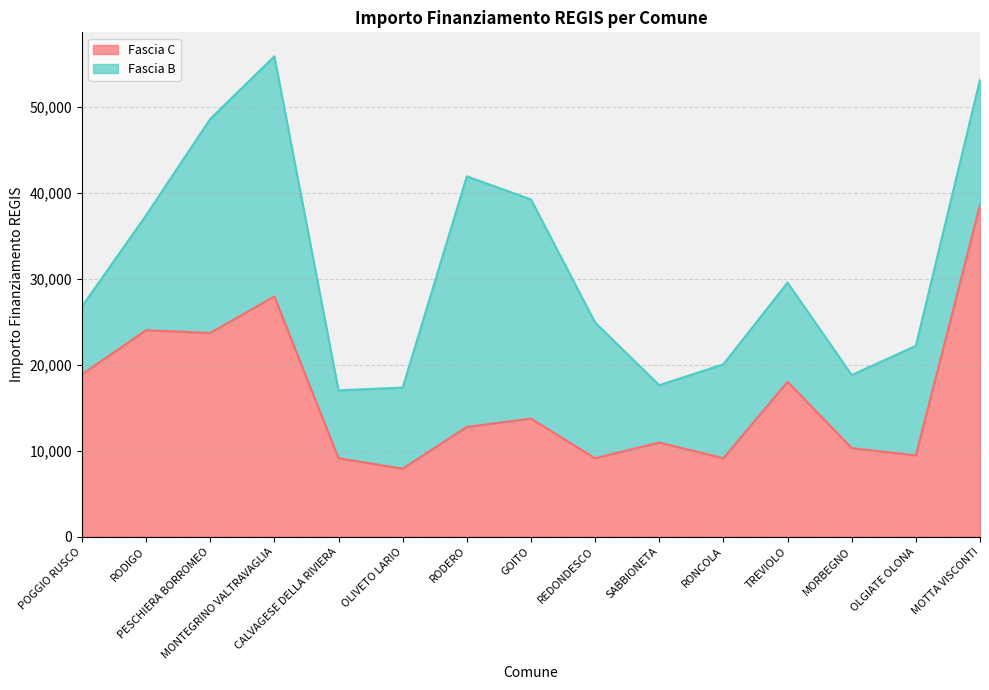

What is the label of the 13th point from the right?

PESCHIERA BORROMEO